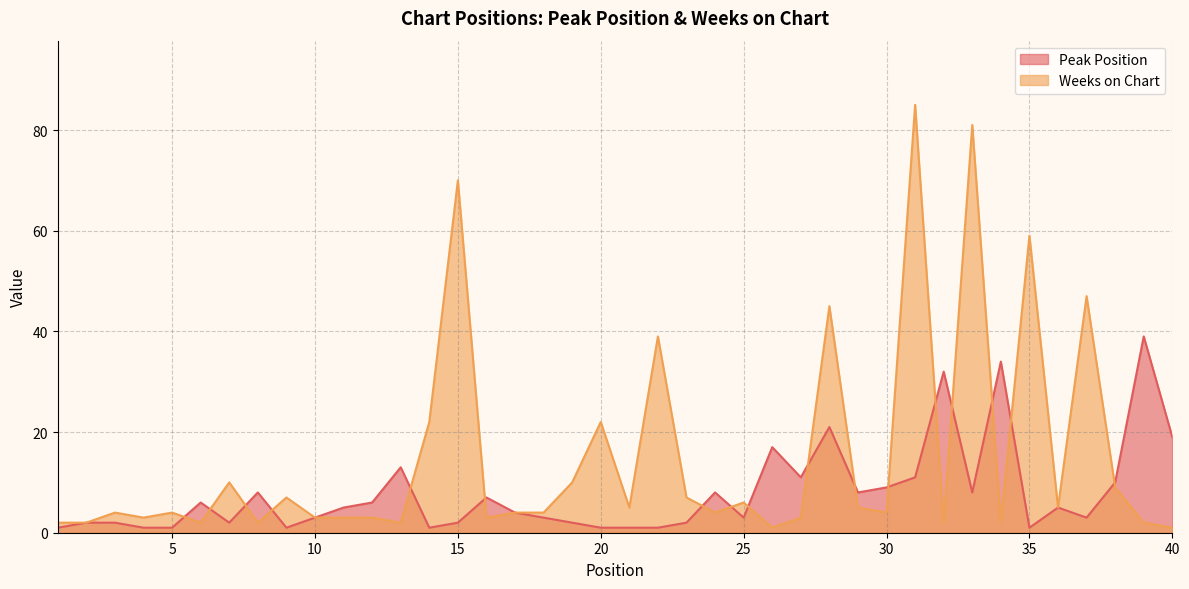

What is the difference between the second highest and minimum values in the Weeks on Chart series?

80